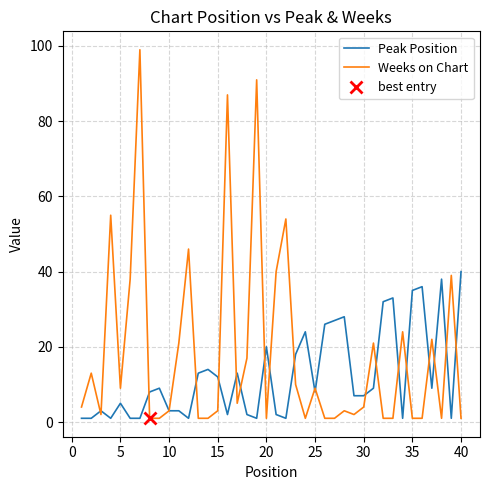

What is the sum of all Weeks on Chart values?

735